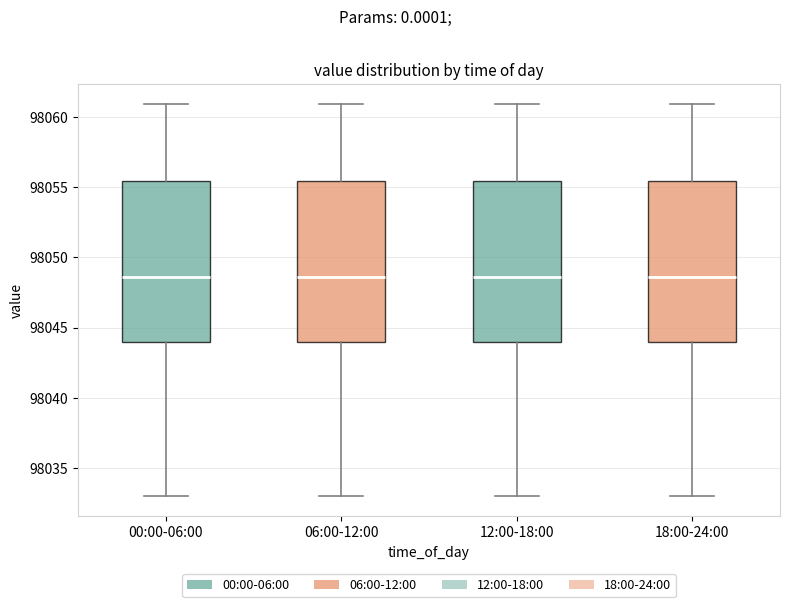

Reading left to right, read every box against the y-axis: the position of its median line, the range the box covers, and the ends of its whiskers. The values are not printed on the chart, so give them approximately, as read against the axis.

00:00-06:00: median 98048.5, box 98044.0 to 98055.5, whiskers 98033.0 to 98061.0
06:00-12:00: median 98048.5, box 98044.0 to 98055.5, whiskers 98033.0 to 98061.0
12:00-18:00: median 98048.5, box 98044.0 to 98055.5, whiskers 98033.0 to 98061.0
18:00-24:00: median 98048.5, box 98044.0 to 98055.5, whiskers 98033.0 to 98061.0